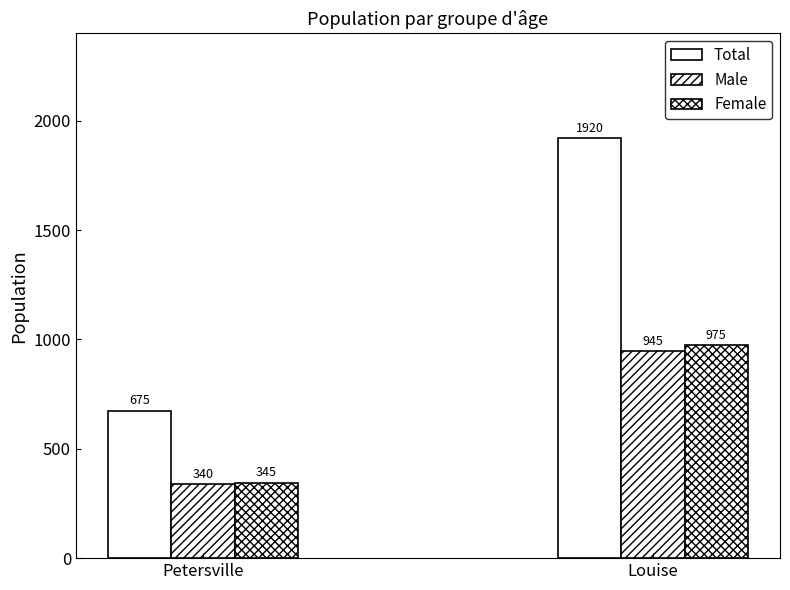

How many data points in Male are less than 945?

1